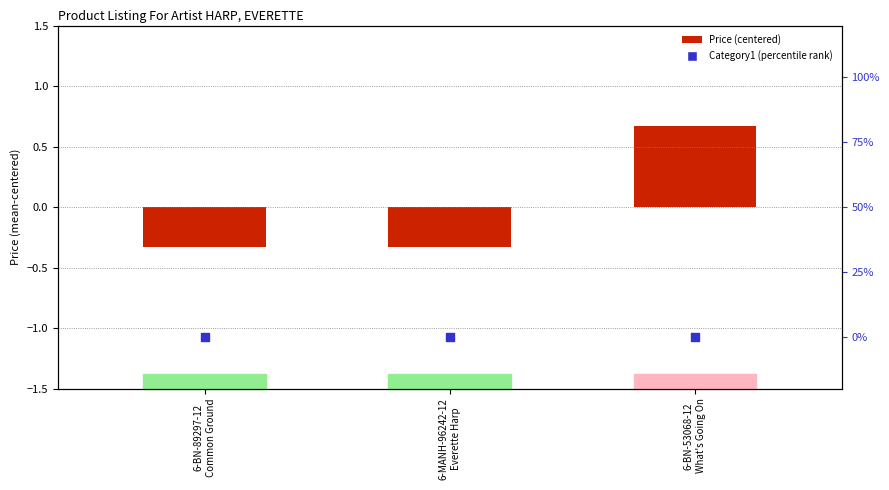

What are all the series names shown in the legend?

Price (centered), Category1 (percentile)